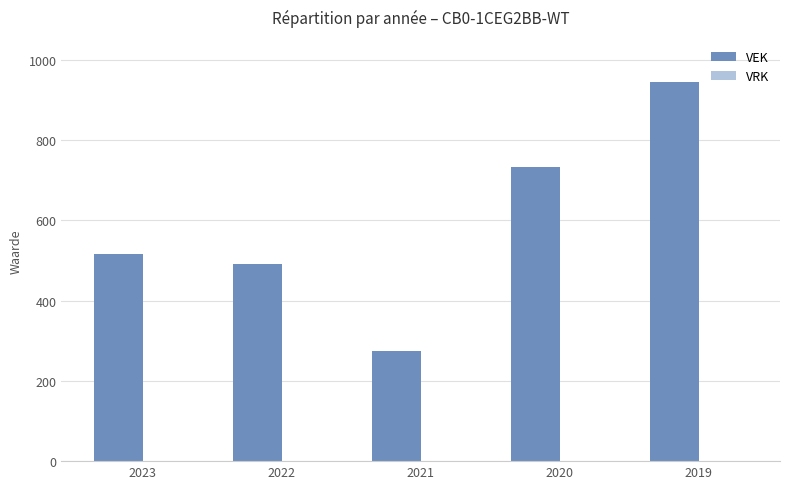

What is the smallest value displayed?

274